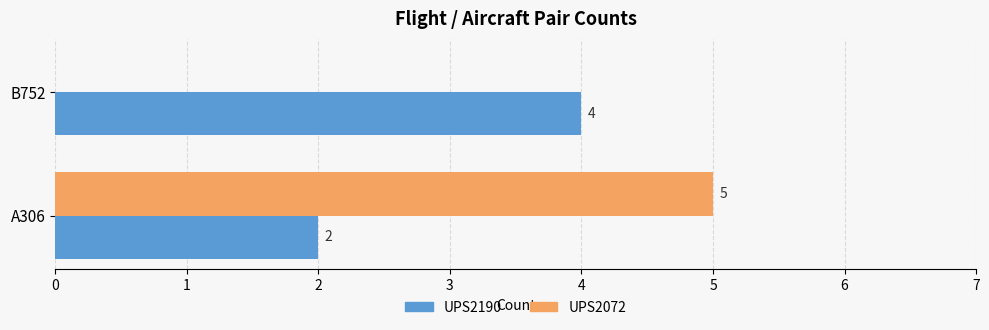

The value of UPS2190 at B752 is 2. True or false?

False